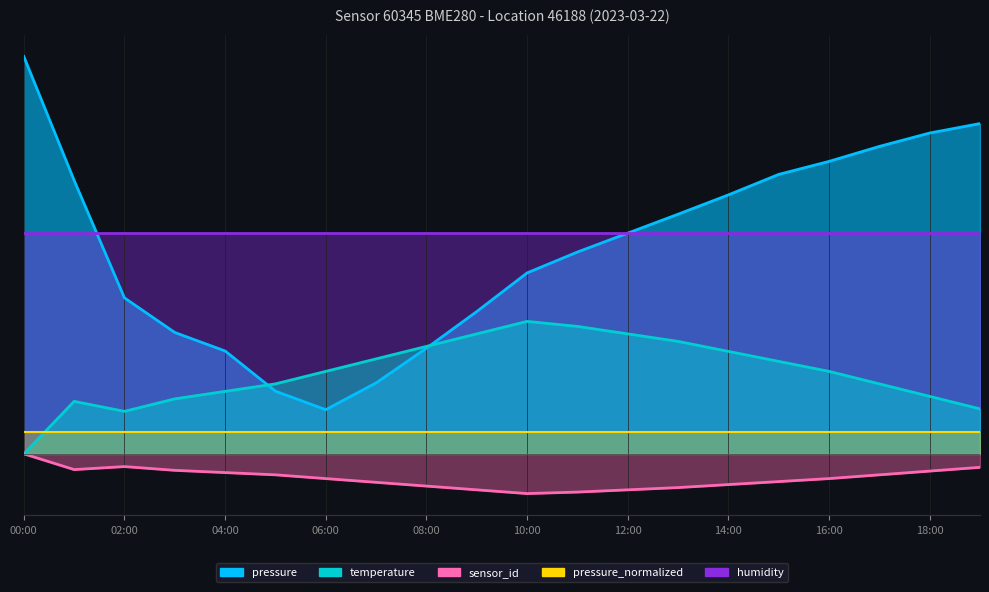

What is the label of the 10th point from the left?

09:00